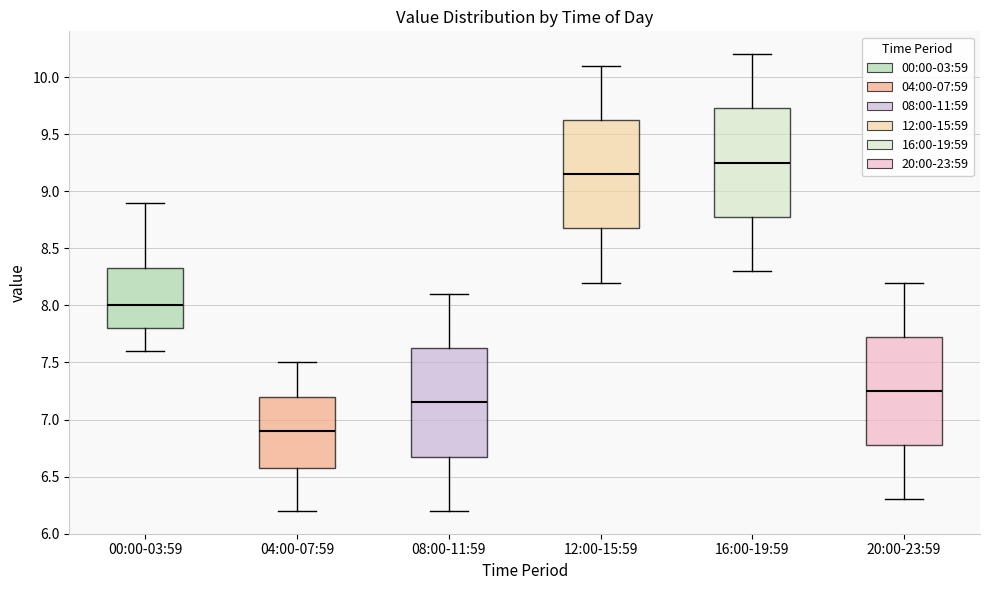

Which box's median line is the lowest?

04:00-07:59